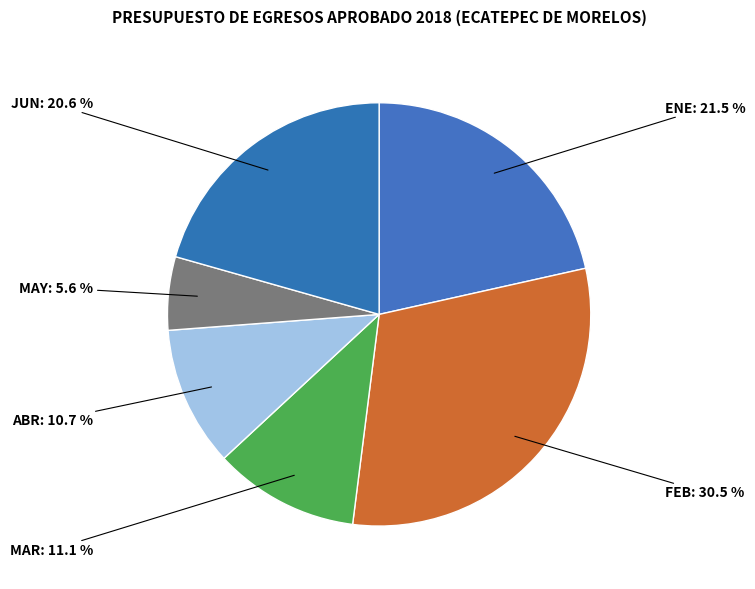

To the nearest percent, what is the difference between the largest and smallest slice percentages?

25%